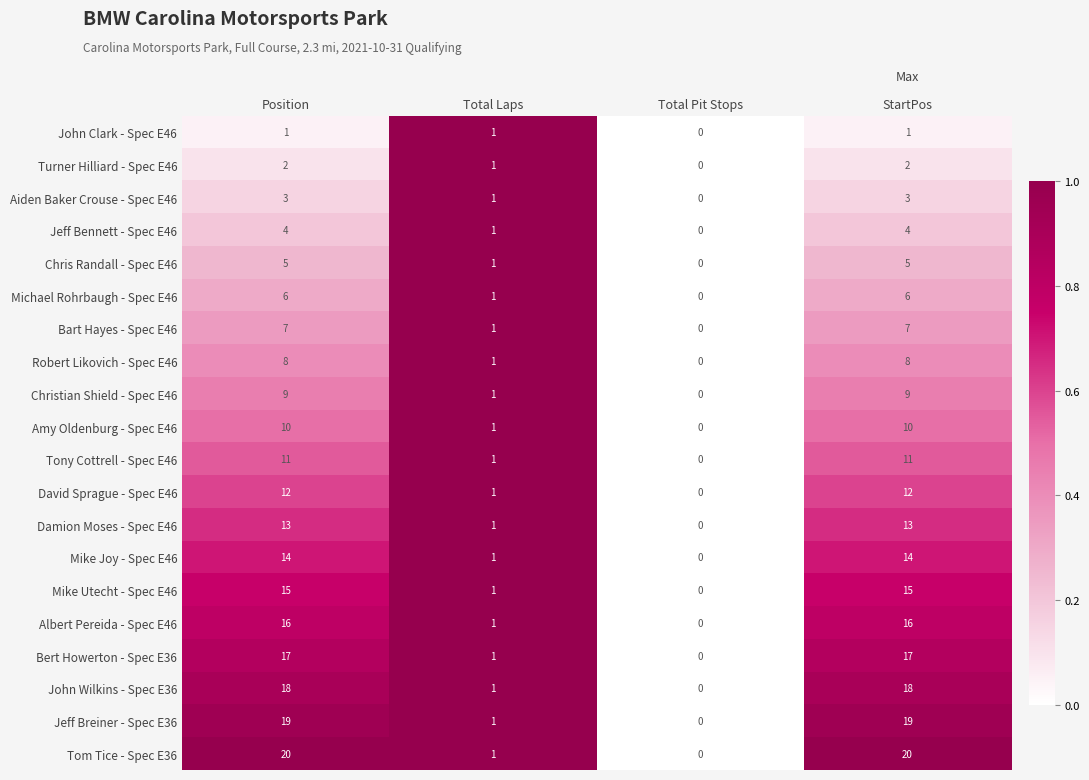

True or false: David Sprague - Spec E46 has a value of 1 at Total Laps.

True